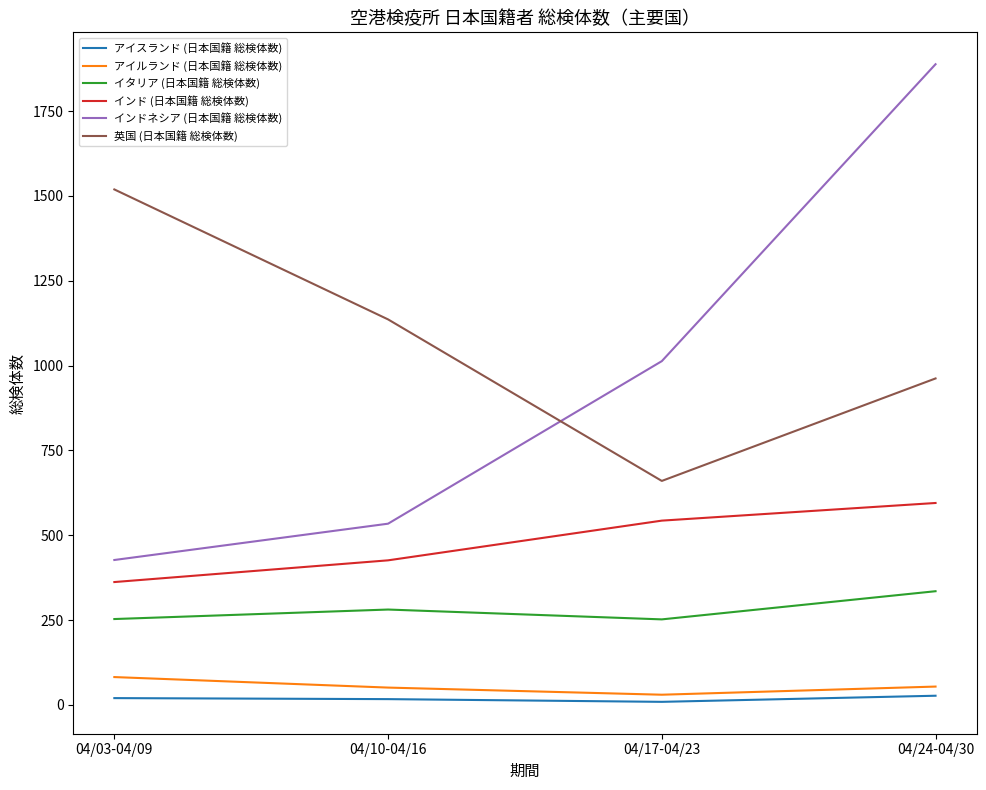

Which series has the largest total across all categories?

英国 (日本国籍 総検体数)